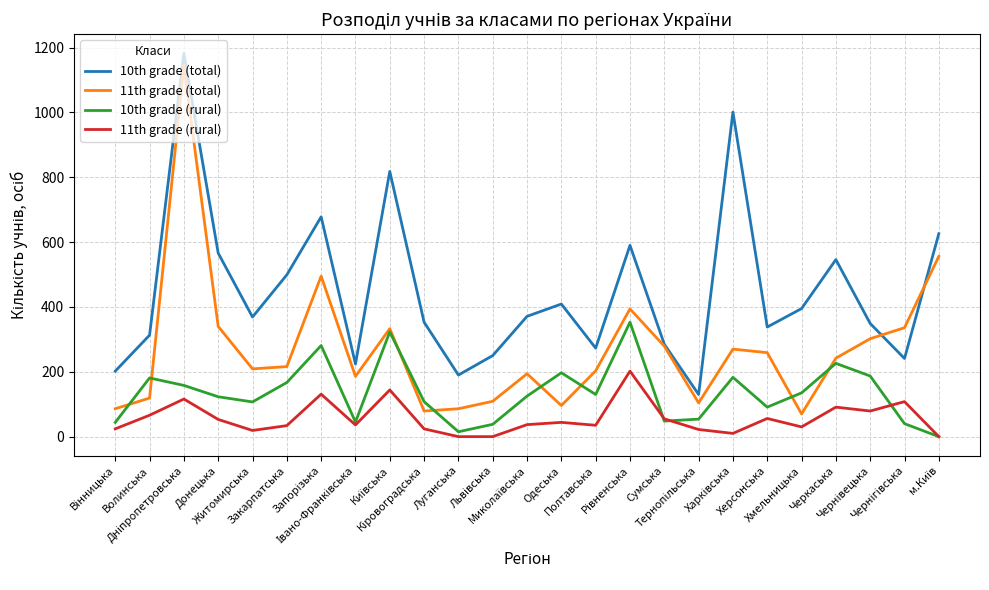

Rank the series by their average value, from highest to lowest.

10th grade (total), 11th grade (total), 10th grade (rural), 11th grade (rural)